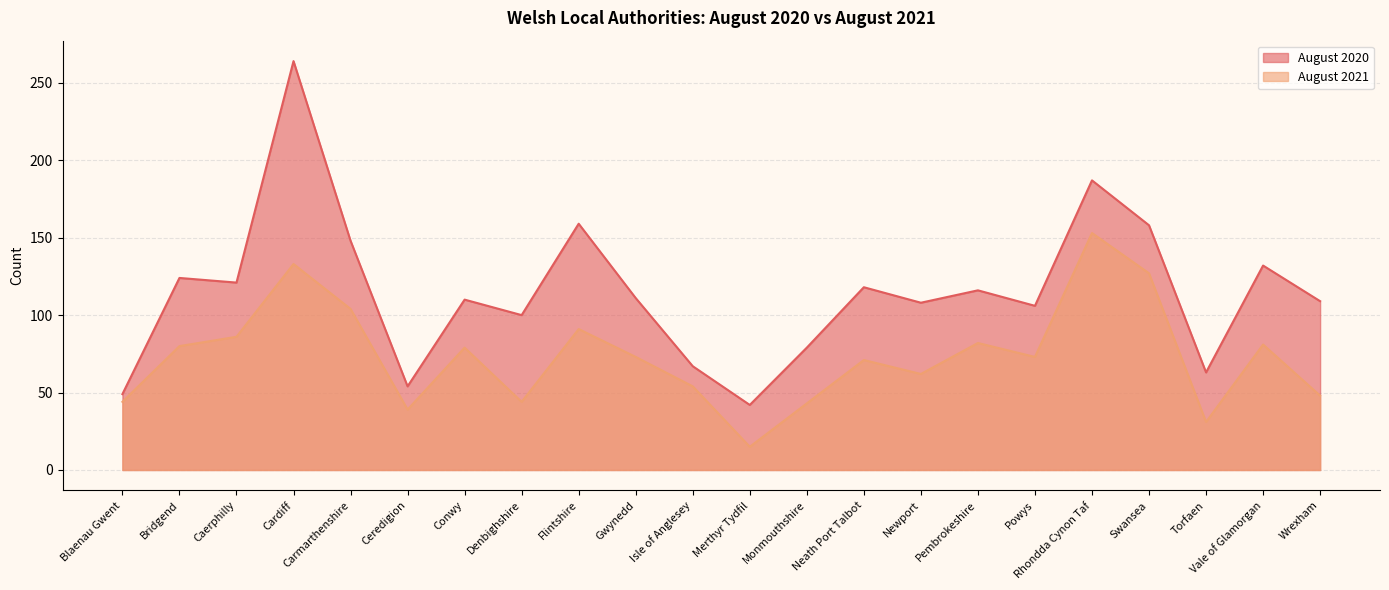

Reading left to right, what are all the values shown in this chart?

August 2021: Blaenau Gwent=44	Bridgend=80	Caerphilly=86	Cardiff=133	Carmarthenshire=104	Ceredigion=39	Conwy=79	Denbighshire=44	Flintshire=91	Gwynedd=73	Isle of Anglesey=54	Merthyr Tydfil=15	Monmouthshire=43	Neath Port Talbot=71	Newport=62	Pembrokeshire=82	Powys=73	Rhondda Cynon Taf=153	Swansea=127	Torfaen=31	Vale of Glamorgan=81	Wrexham=48
August 2020: Blaenau Gwent=49	Bridgend=124	Caerphilly=121	Cardiff=264	Carmarthenshire=148	Ceredigion=54	Conwy=110	Denbighshire=100	Flintshire=159	Gwynedd=111	Isle of Anglesey=67	Merthyr Tydfil=42	Monmouthshire=79	Neath Port Talbot=118	Newport=108	Pembrokeshire=116	Powys=106	Rhondda Cynon Taf=187	Swansea=158	Torfaen=63	Vale of Glamorgan=132	Wrexham=109